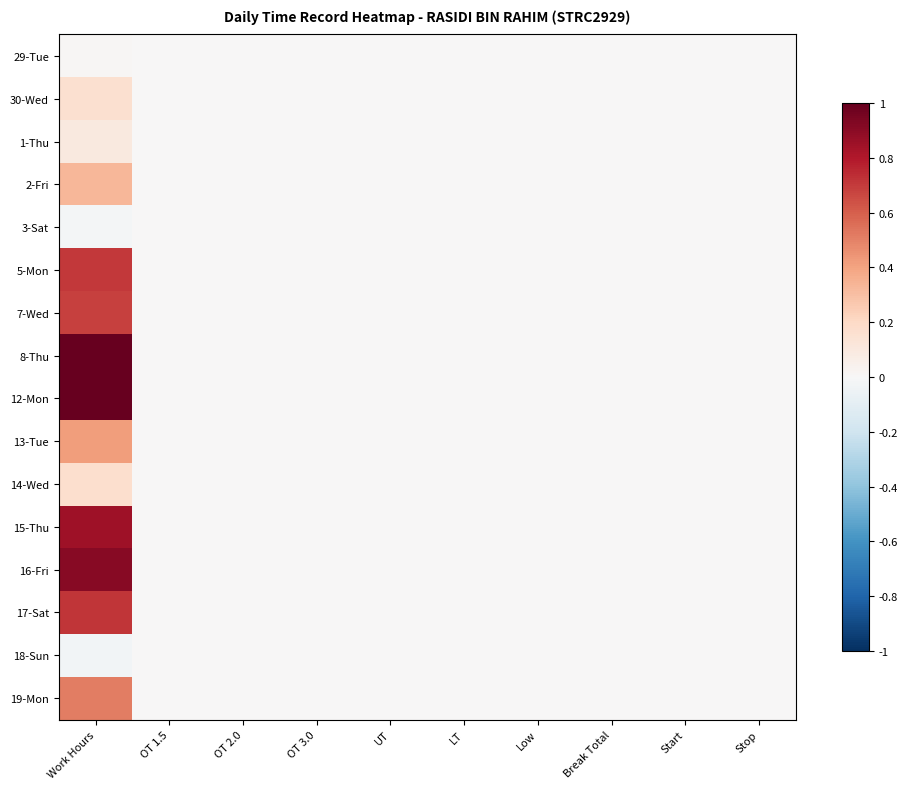

What is the spread (max minus min) of values at Work Hours?

1.1